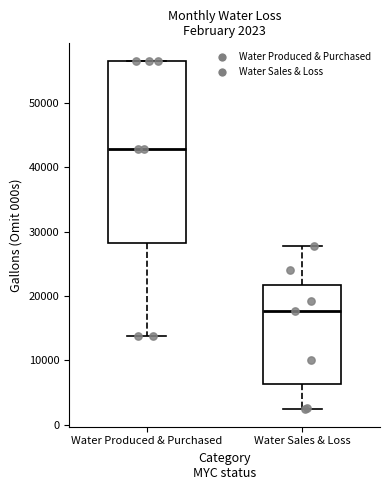

Which box is the tallest, from its lower edge to its upper edge?

Water Produced & Purchased